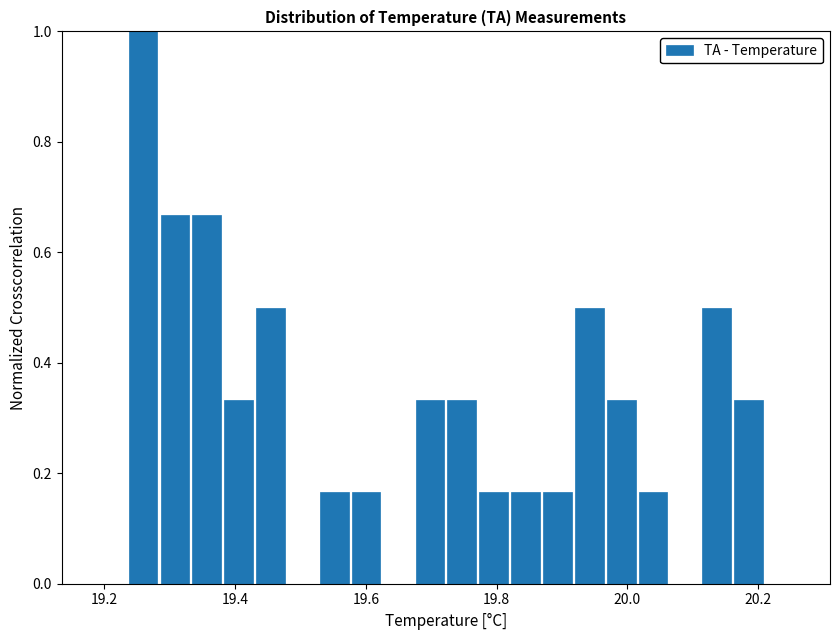

Around what value on the x-axis is the tallest bar? Give the approximate position of its centre, as read against the axis.

19.26